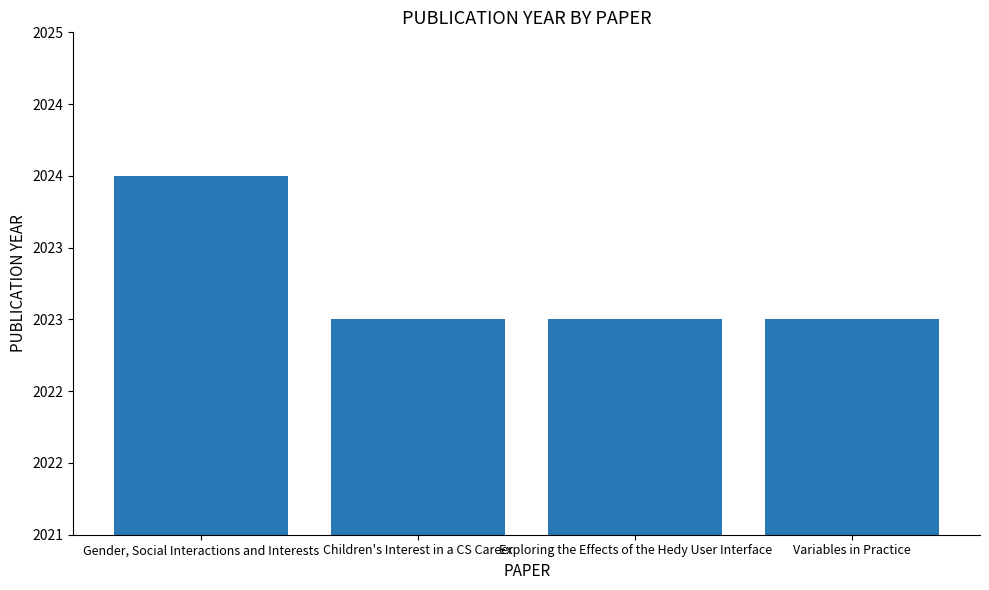

How many data points does each series have?

4